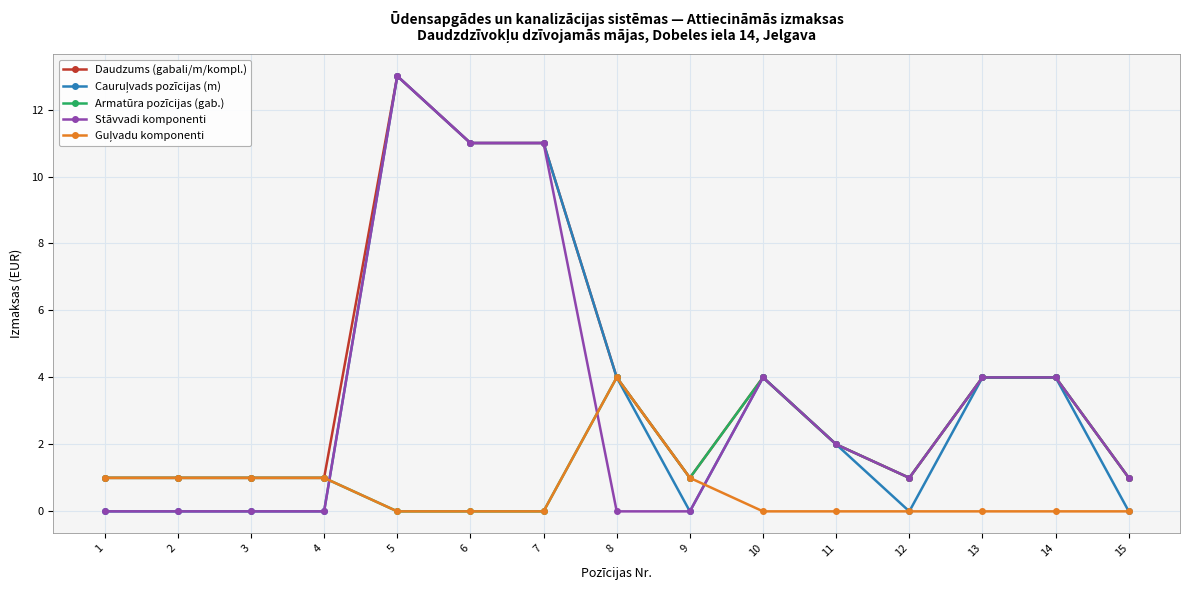

What is the value of the Stāvvadi komponenti point at the 12th from the left?

1